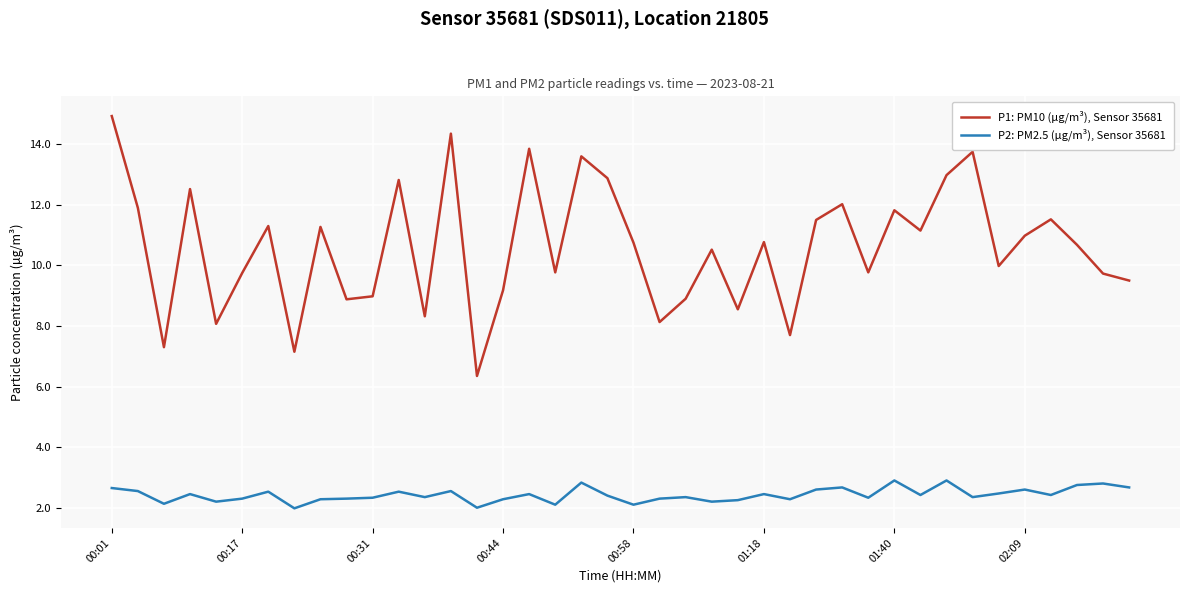

Which series has the widest spread of values?

P1: PM10 (µg/m³), Sensor 35681